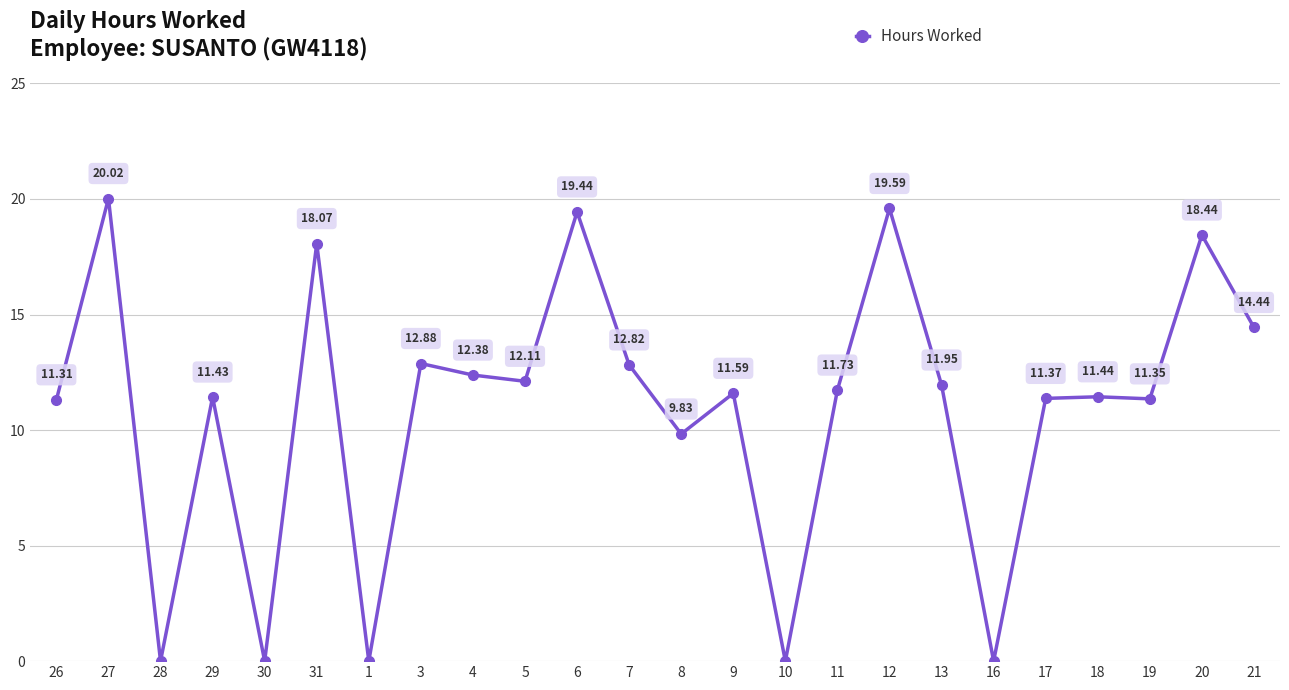

Between 28 and 5, which is larger?

5